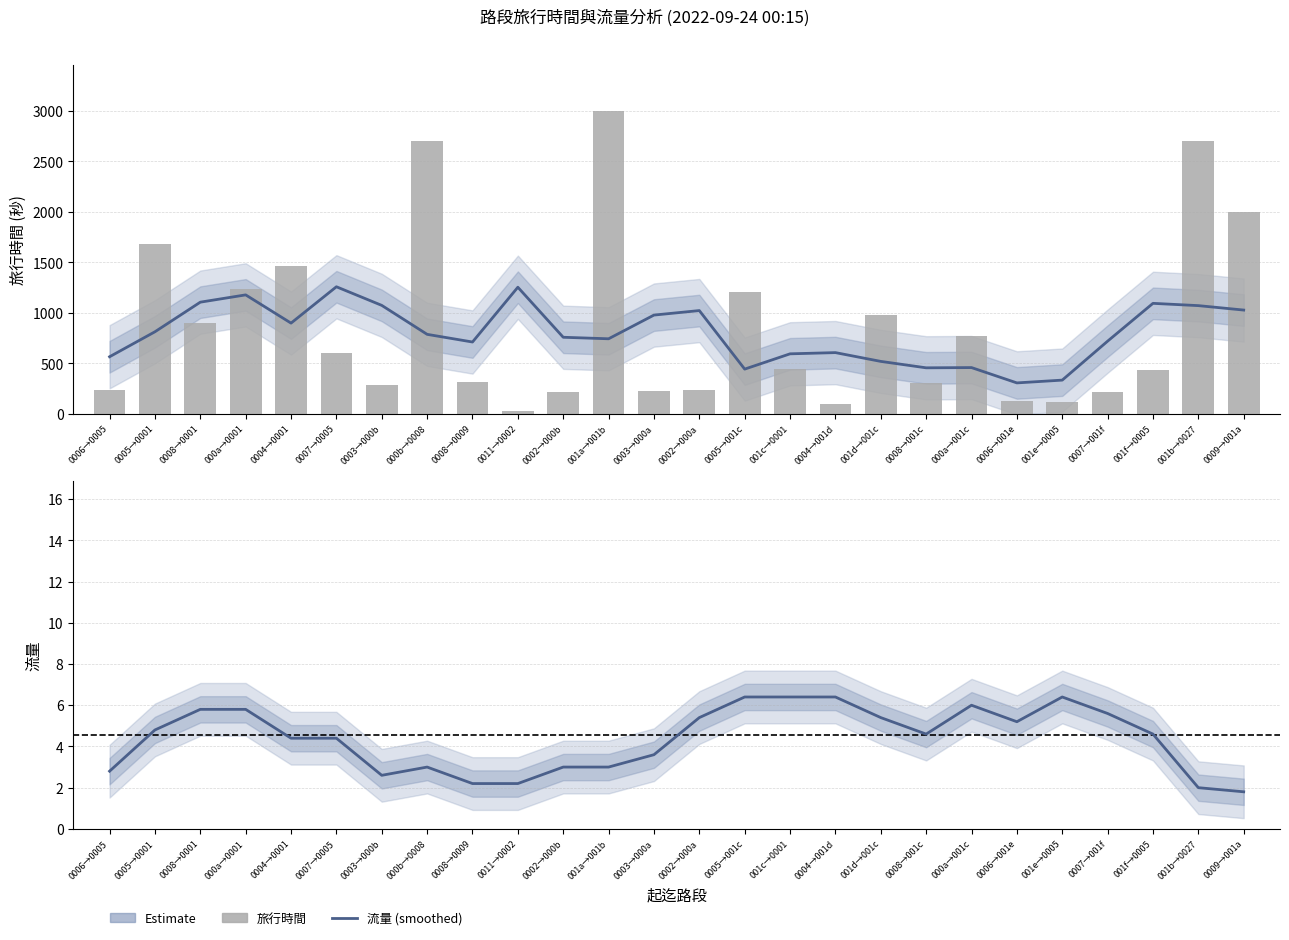

The 旅行時間 (estimate) series shows 473.8 at 0007→001f. True or false?

False